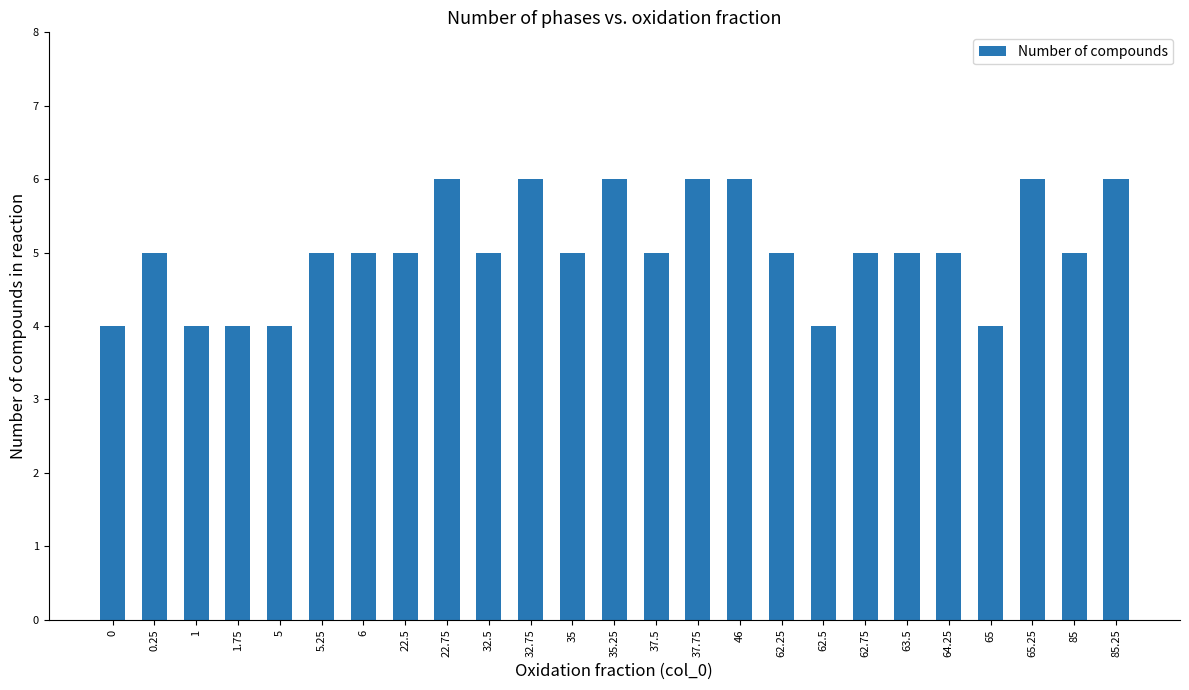

Does the chart contain stacked bars?

No